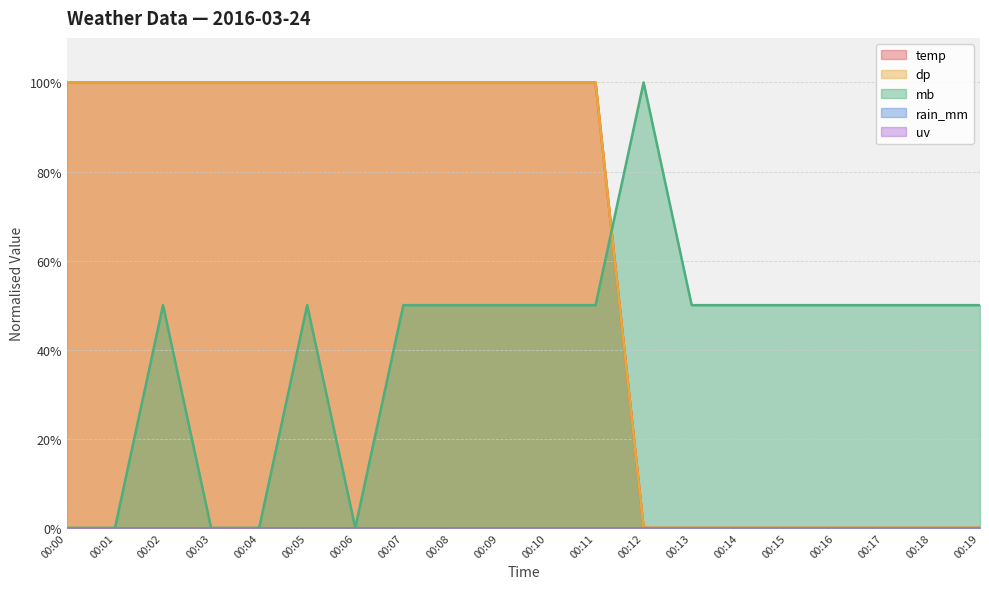

Which series has the largest range (max minus min)?

temp